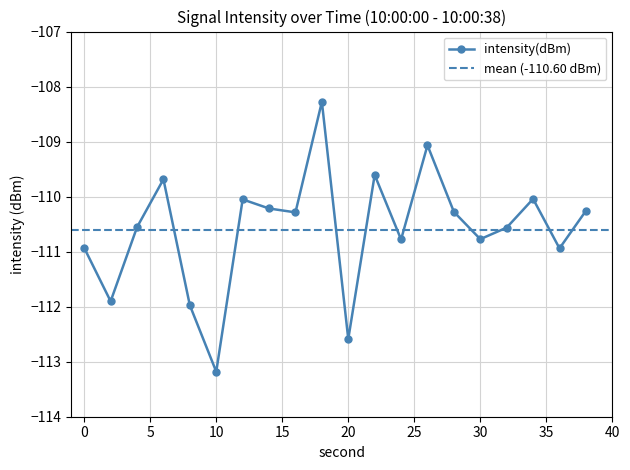

How many lines are shown in the chart?

1